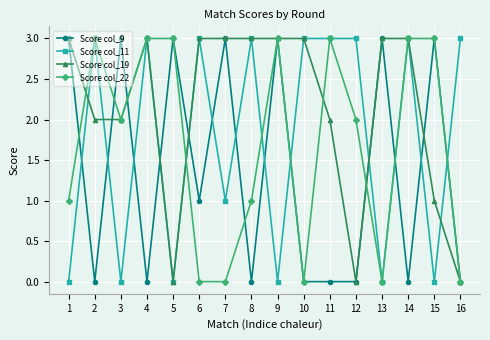

Reading left to right, list all the values displayed in this chart.

Score col_9: 1=3	2=0	3=3	4=0	5=3	6=1	7=3	8=0	9=3	10=0	11=0	12=0	13=3	14=0	15=3	16=0
Score col_11: 1=0	2=3	3=0	4=3	5=0	6=3	7=1	8=3	9=0	10=3	11=3	12=3	13=0	14=3	15=0	16=3
Score col_19: 1=3	2=2	3=2	4=3	5=0	6=3	7=3	8=3	9=3	10=3	11=2	12=0	13=3	14=3	15=1	16=0
Score col_22: 1=1	2=3	3=2	4=3	5=3	6=0	7=0	8=1	9=3	10=0	11=3	12=2	13=0	14=3	15=3	16=0